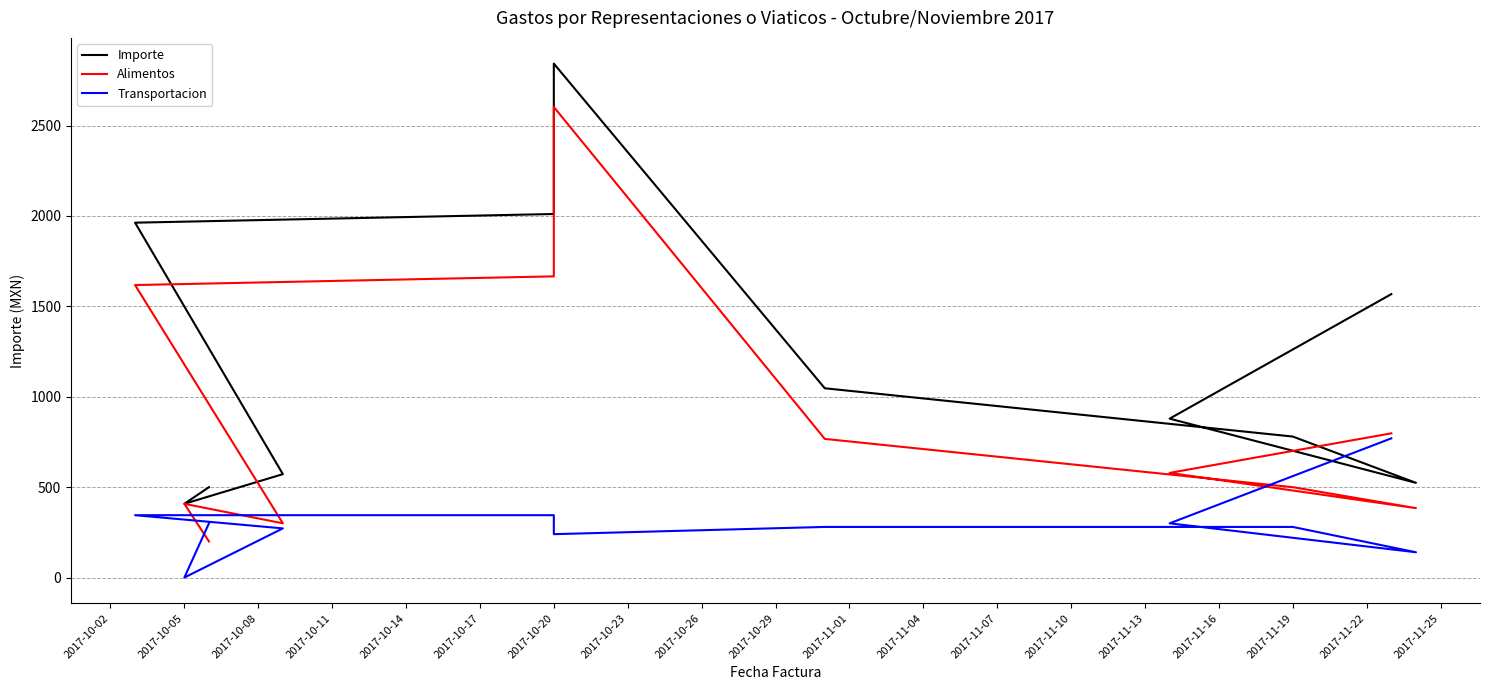

What is the difference between the maximum and second lowest values in the Transportacion series?

630.0